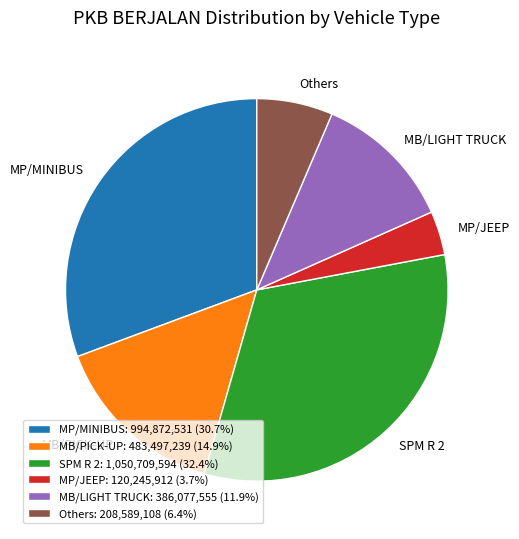

Which has a higher value, MB/LIGHT TRUCK or MP/JEEP?

MB/LIGHT TRUCK